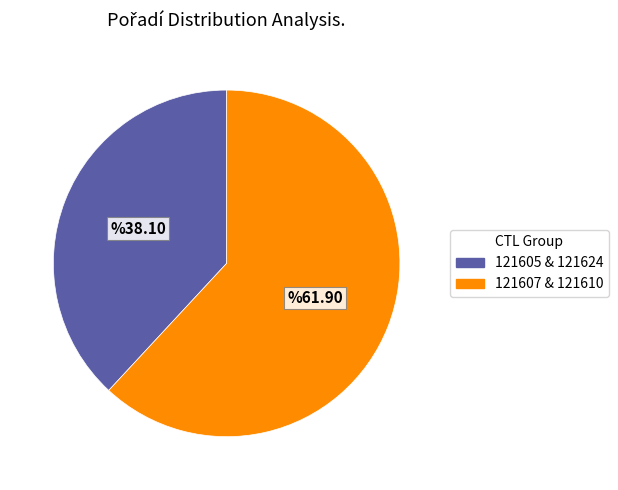

Is there any slice that represents more than half of the pie?

Yes